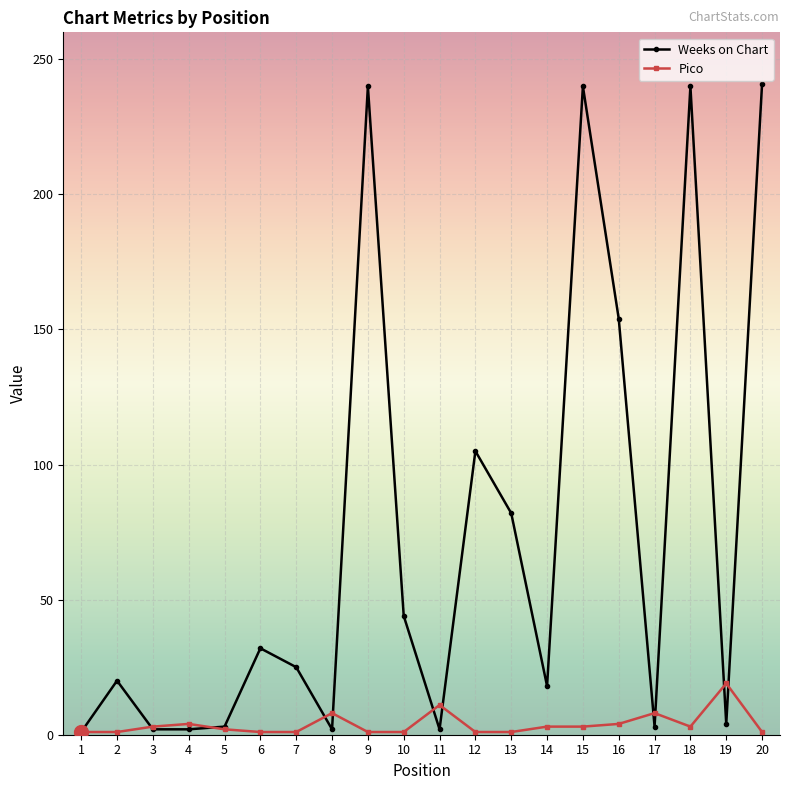

True or false: Pico has more than 1 points higher than both neighbors.

True